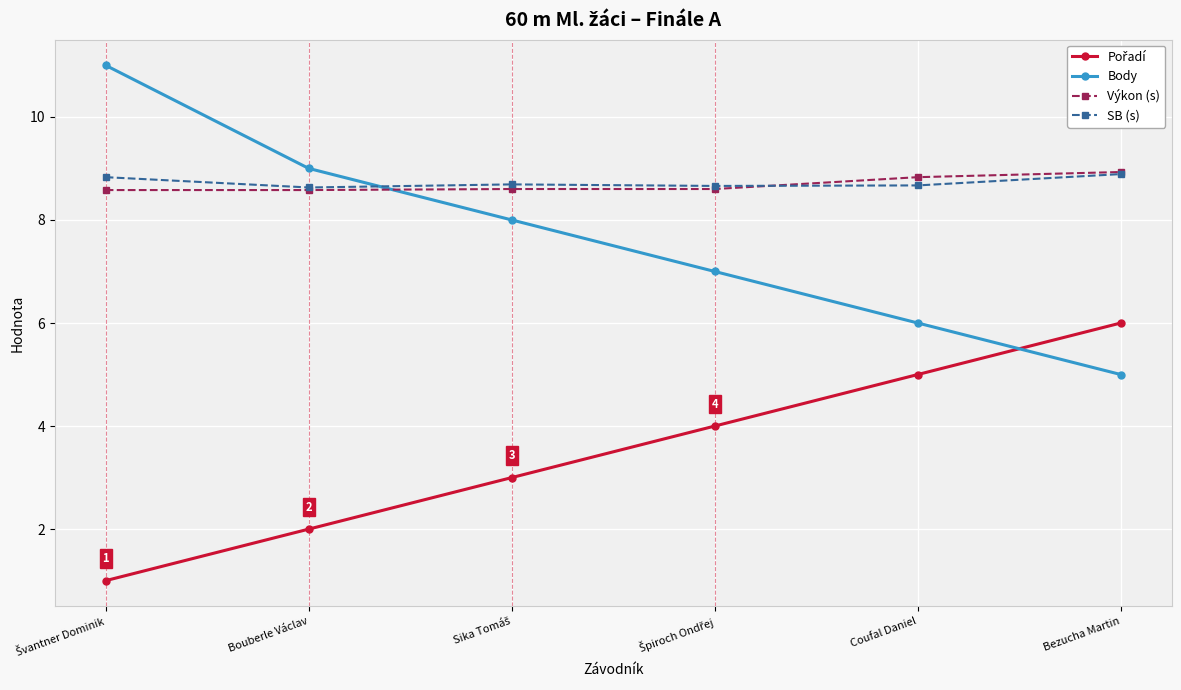

What is the minimum value for Výkon (s)?

8.6